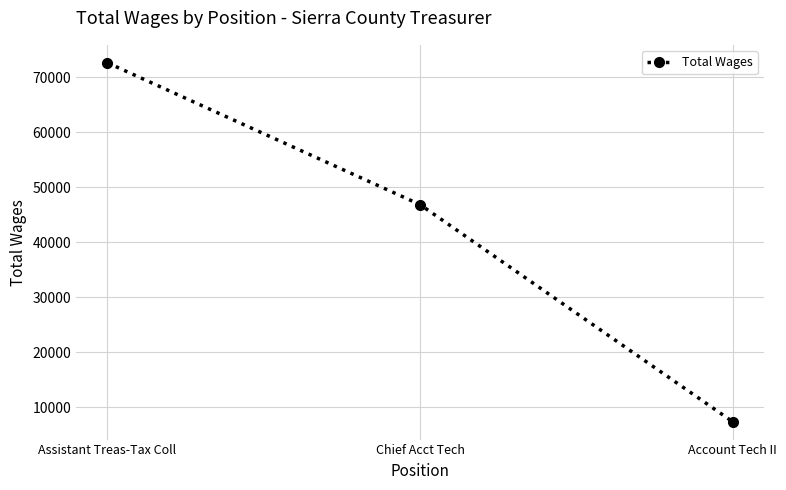

How many lines are shown in the chart?

1